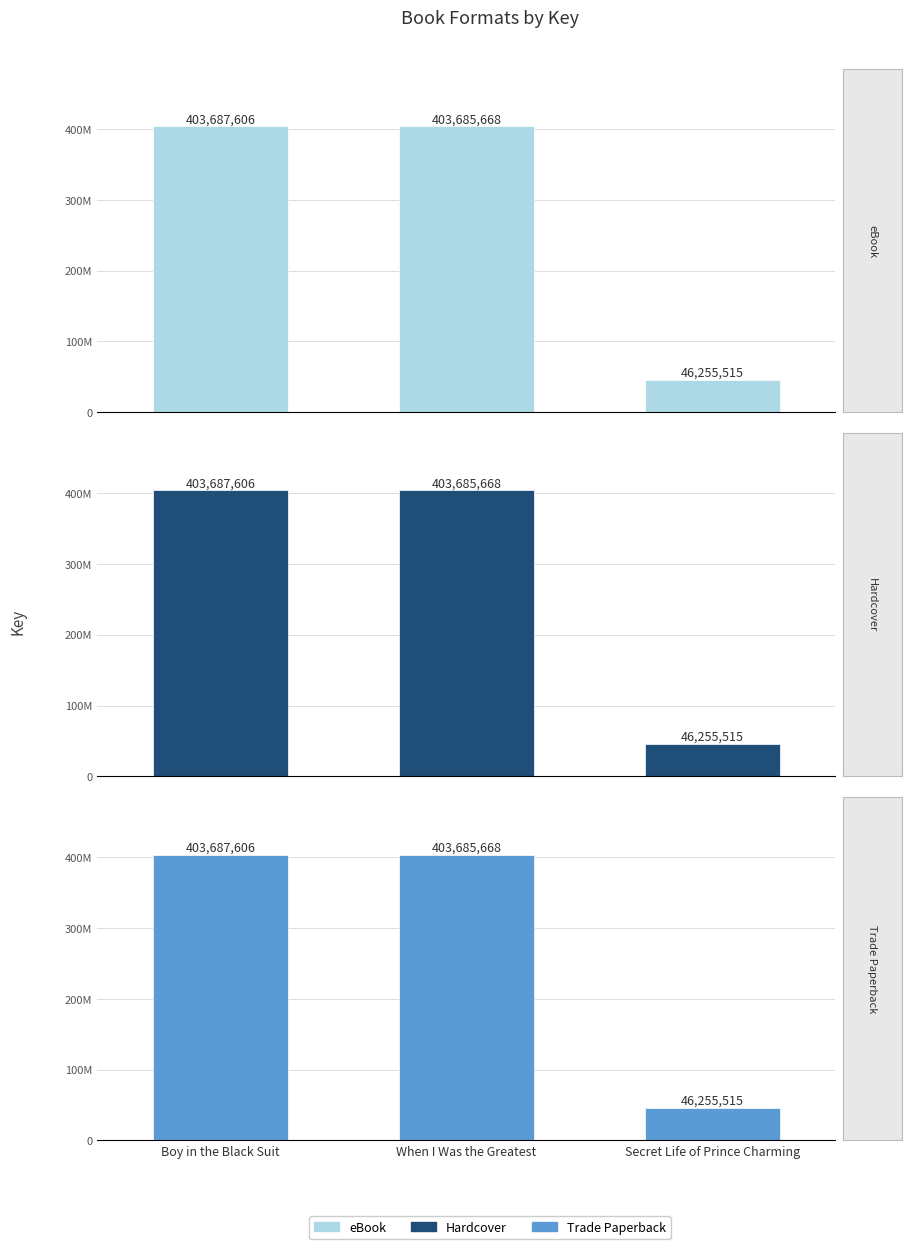

Where is Hardcover nearest to the value 224971560?

When I Was the Greatest